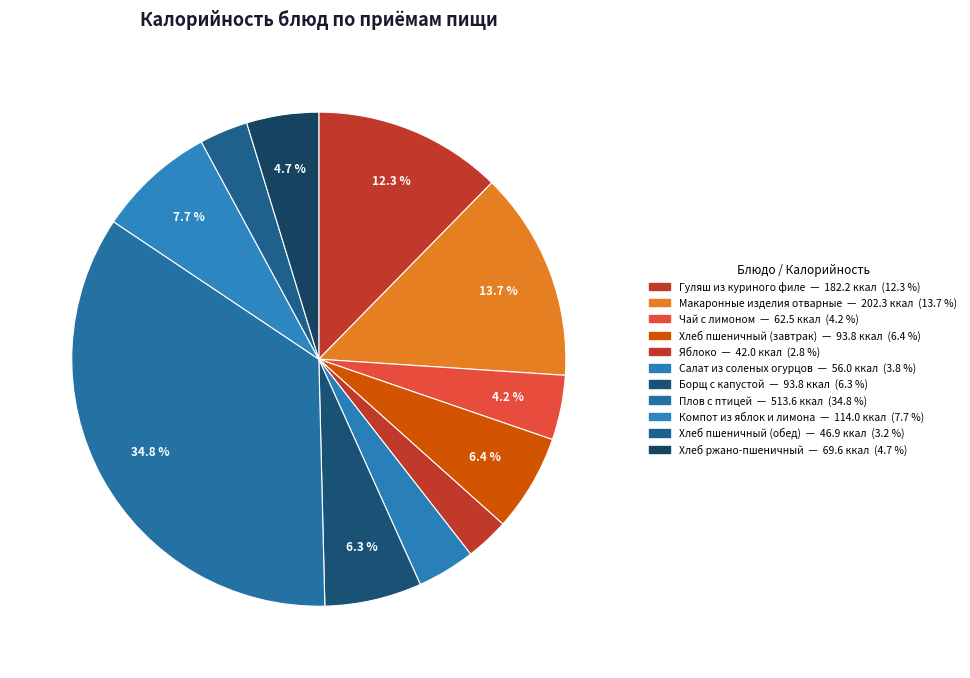

How many segments does this pie chart have?

11